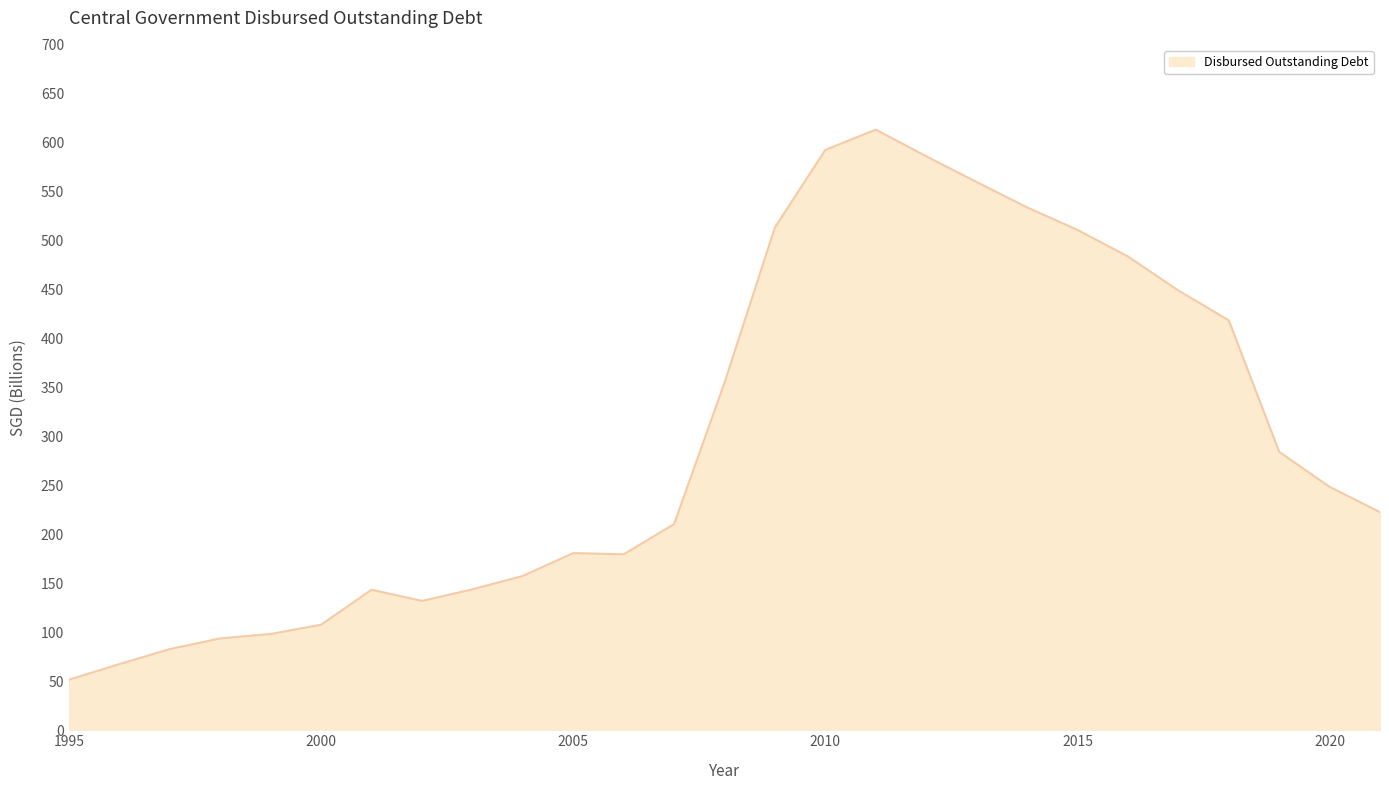

What is the minimum value shown in the chart?

51.6